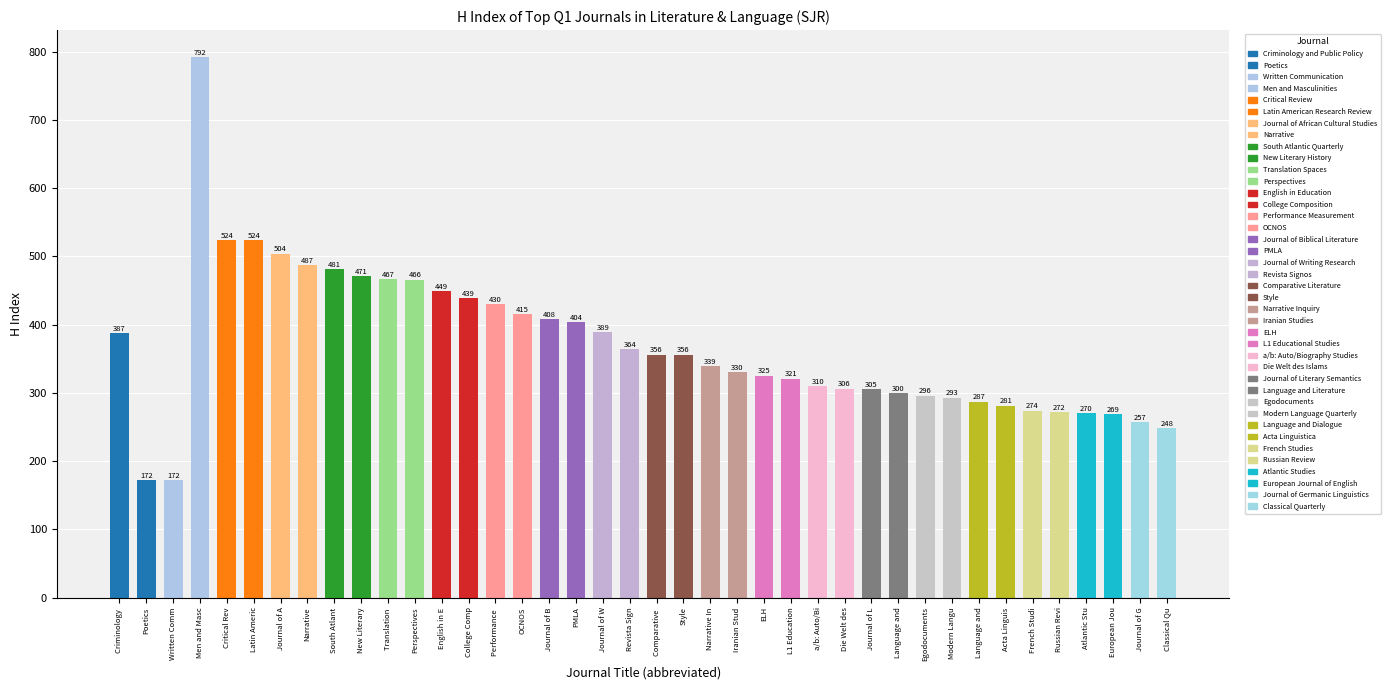

Does the chart contain any negative values?

No